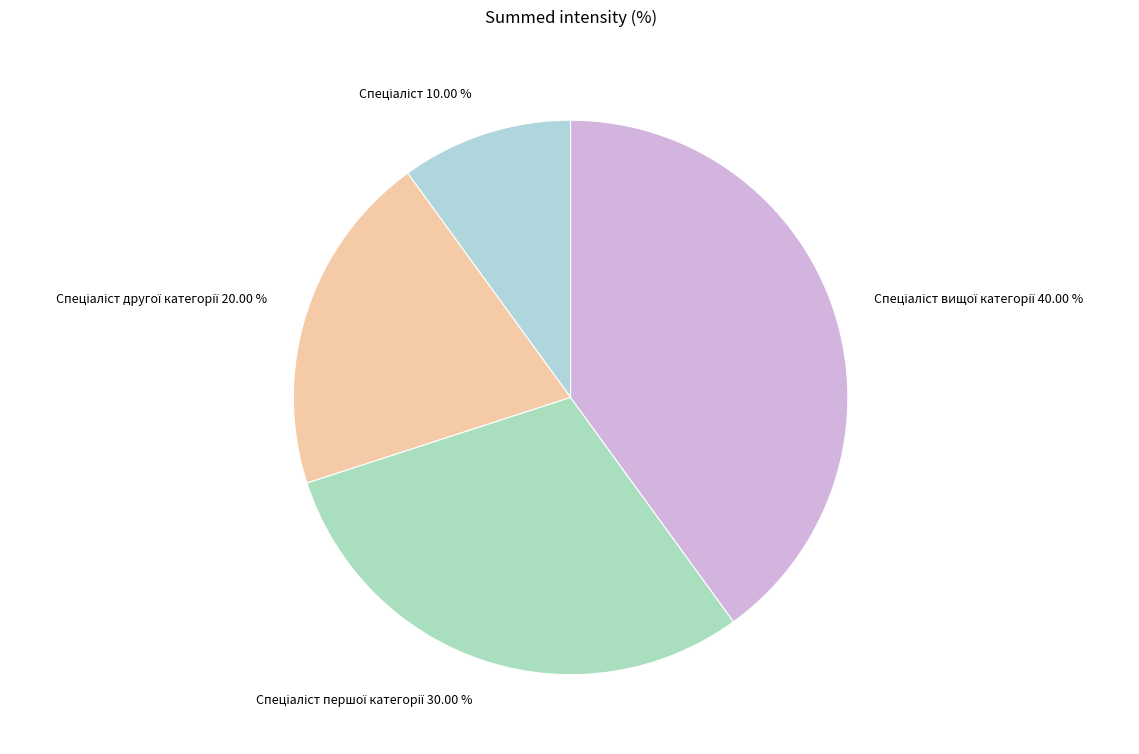

Count the number of slices in the pie.

4